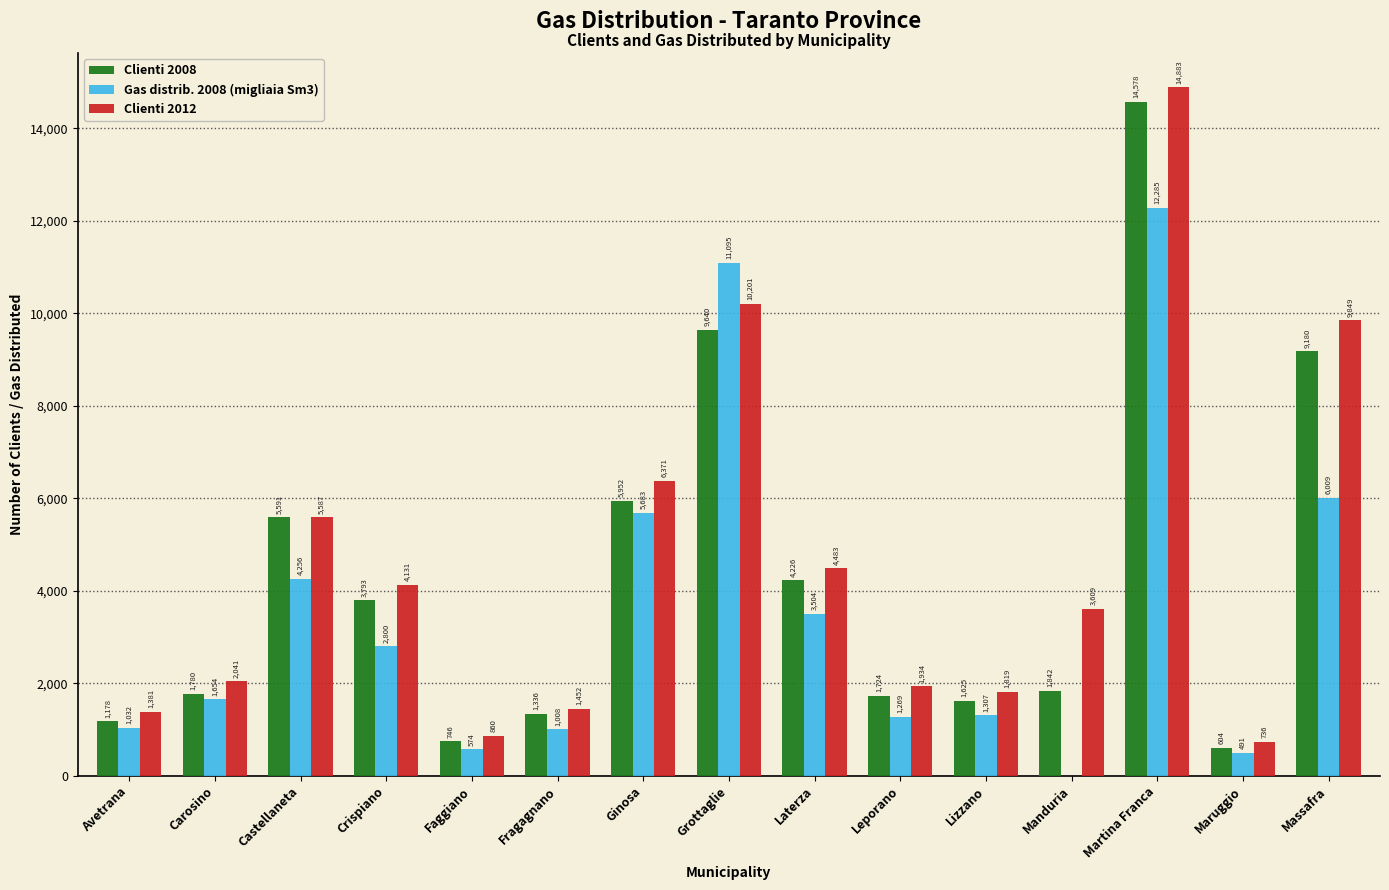

Which series has the widest spread of values?

Clienti 2012